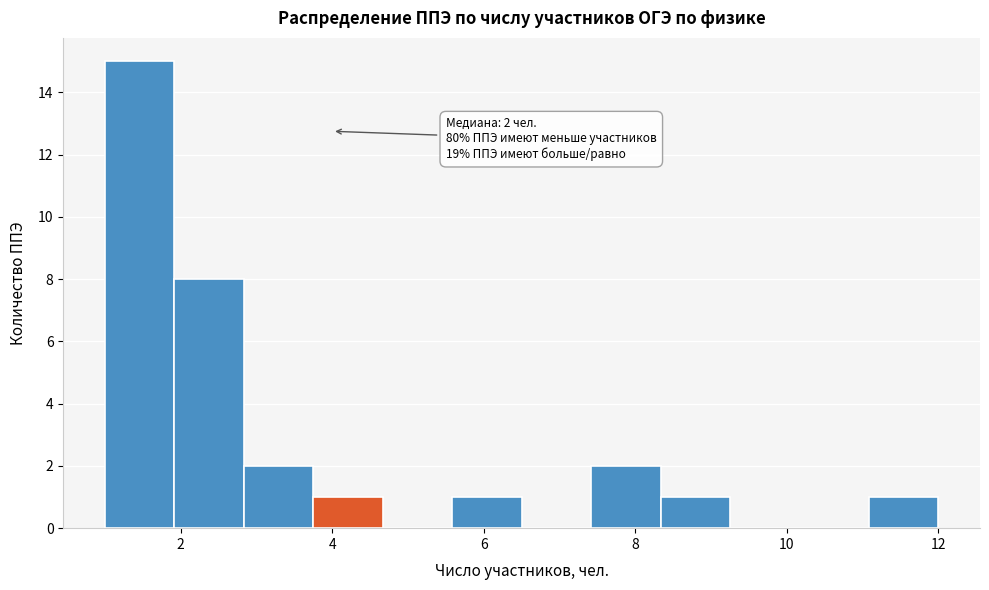

Which range on the x-axis has the tallest bar?

1.0 to 2.0